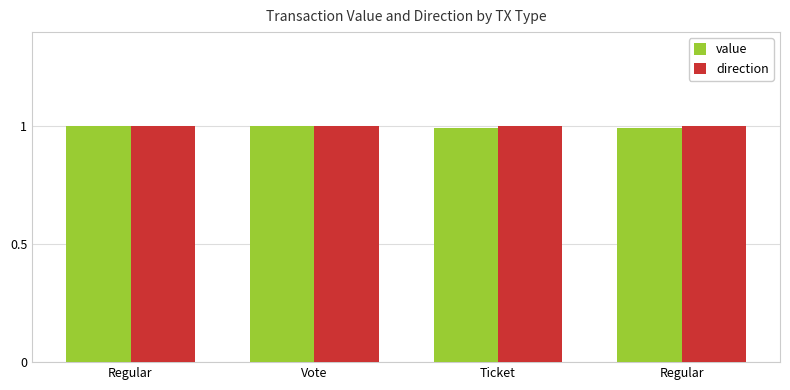

Reading left to right, extract all data points from this chart.

value: Regular=1.0	Vote=1.0	Ticket=1.0	Regular=1.0
direction: Regular=1.0	Vote=1.0	Ticket=1.0	Regular=1.0